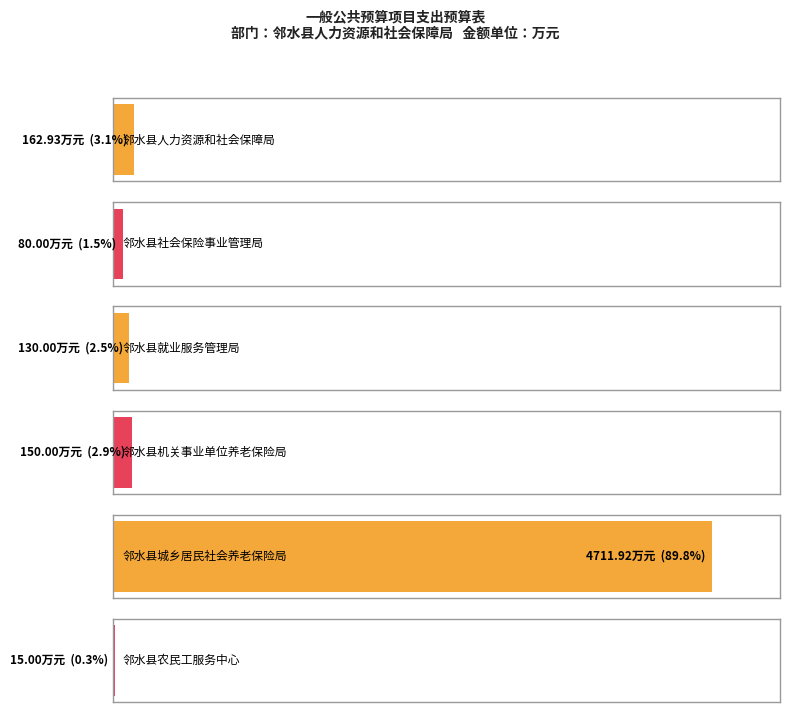

The value at 邻水县城乡居民社会养老保险局 is 6476.5. True or false?

False